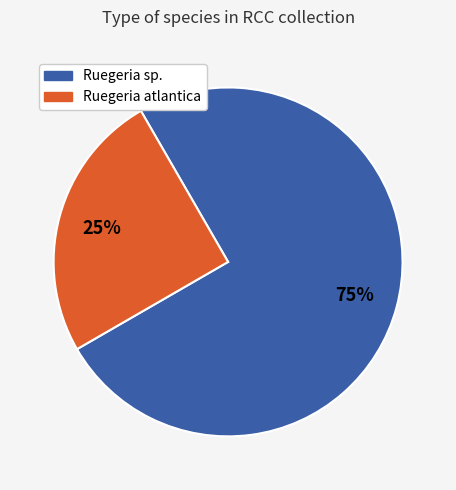

Is there any slice that represents more than half of the pie?

Yes